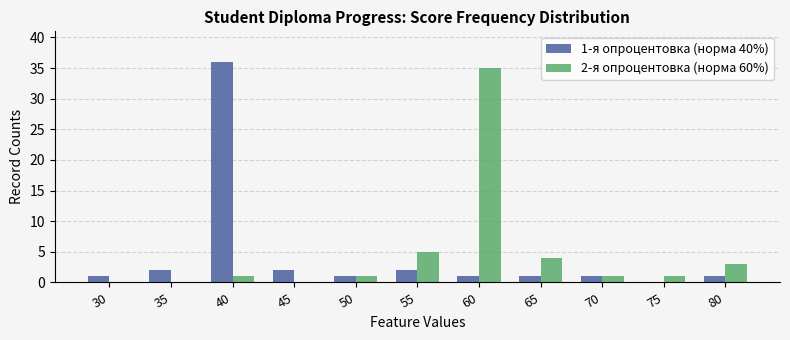

Is it true that 1-я опроцентовка (норма 40%) equals 1 at 60?

True